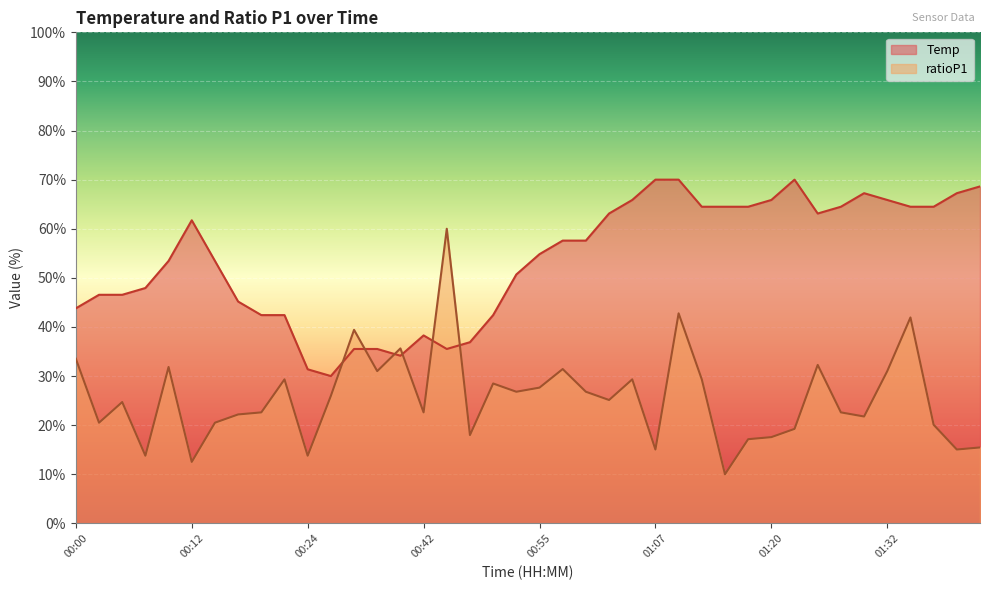

How many data points in Temp are above 57?

20